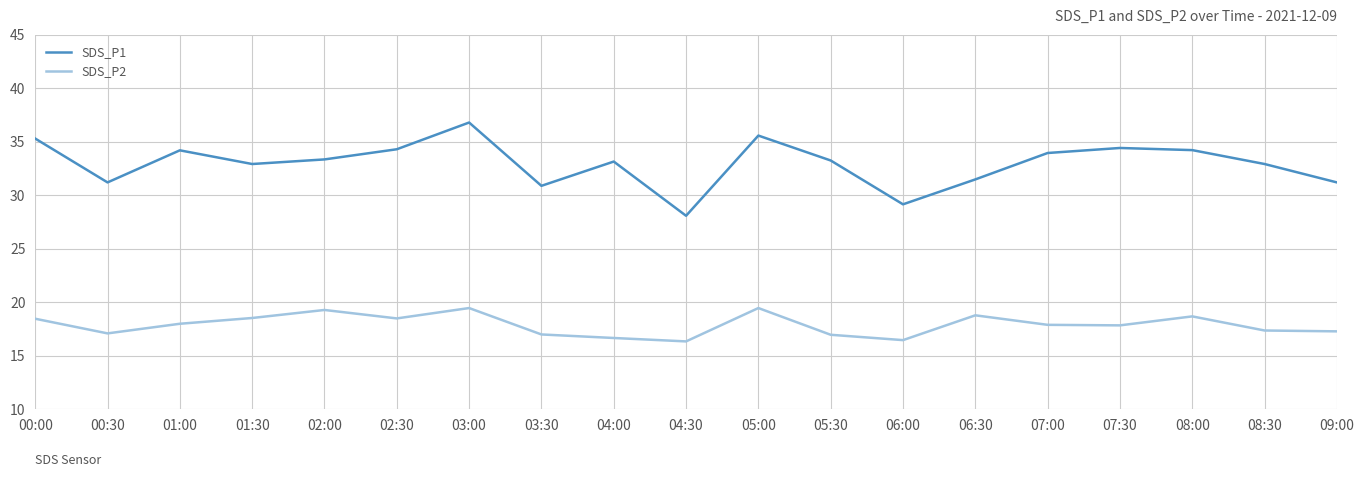

True or false: SDS_P1 and SDS_P2 intersect in this chart.

False